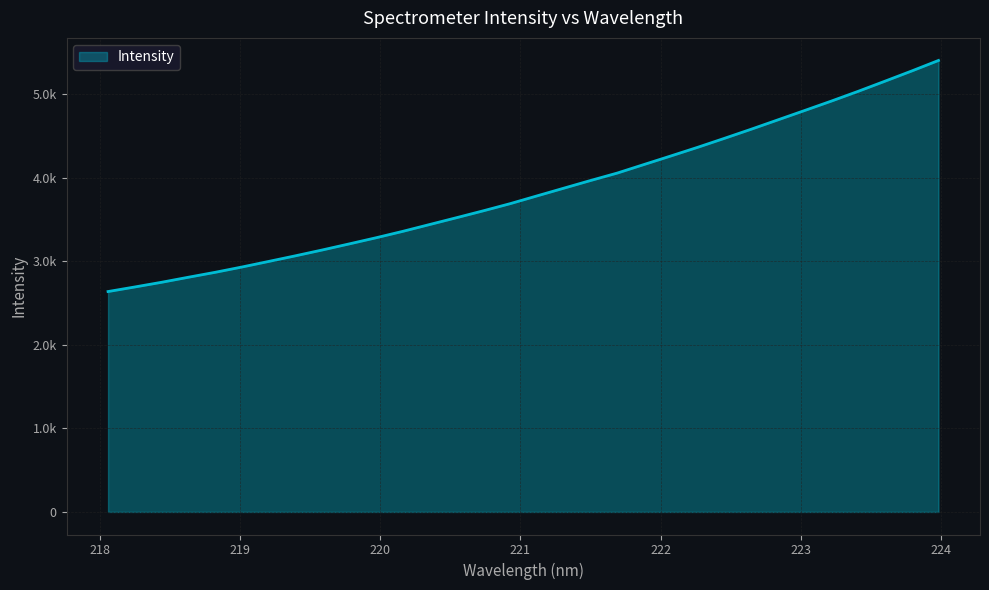

Does the chart have visible grid lines?

Yes